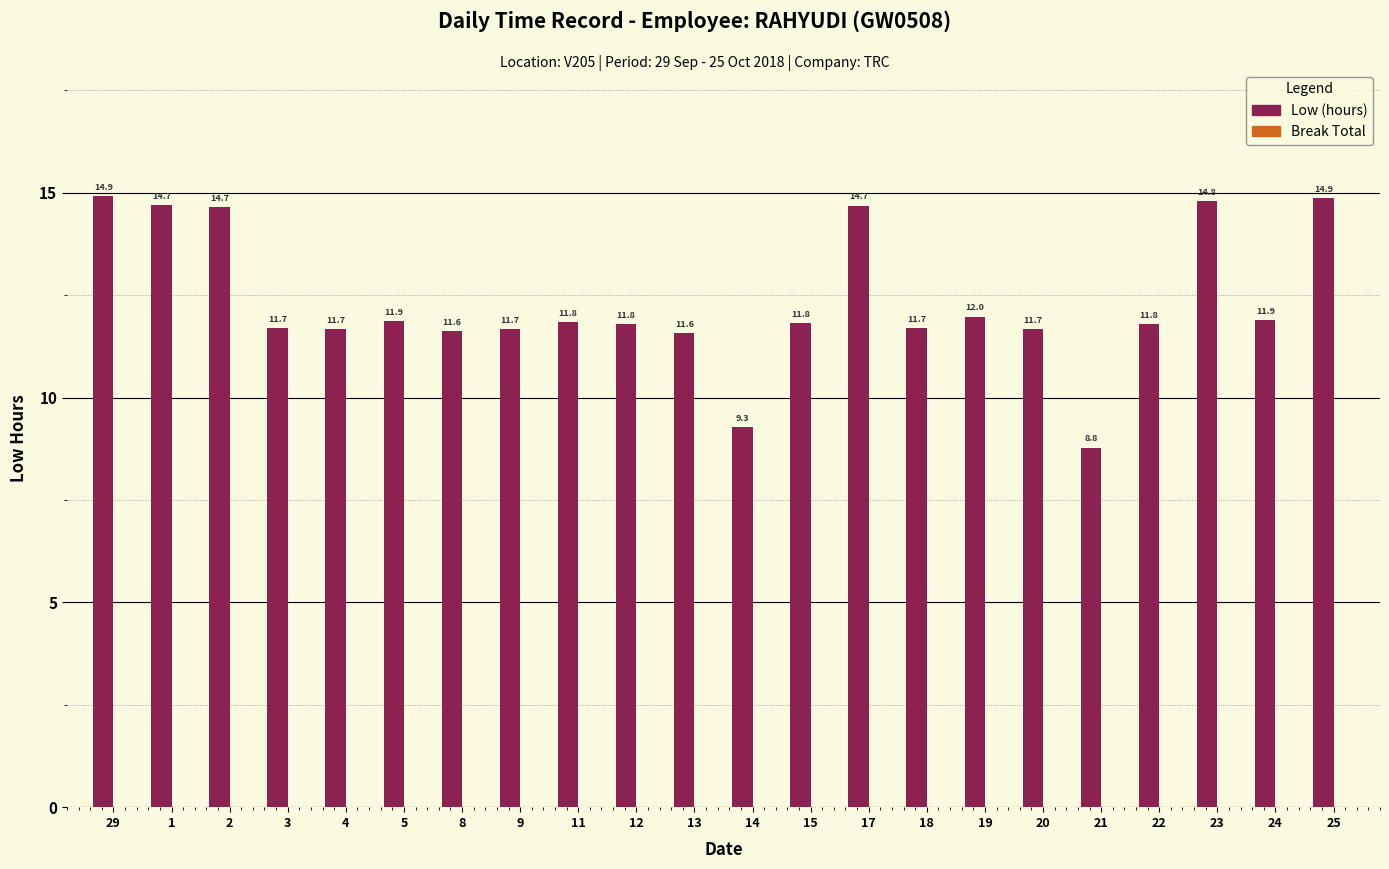

Is it true that the value at 11 is 17.1?

False